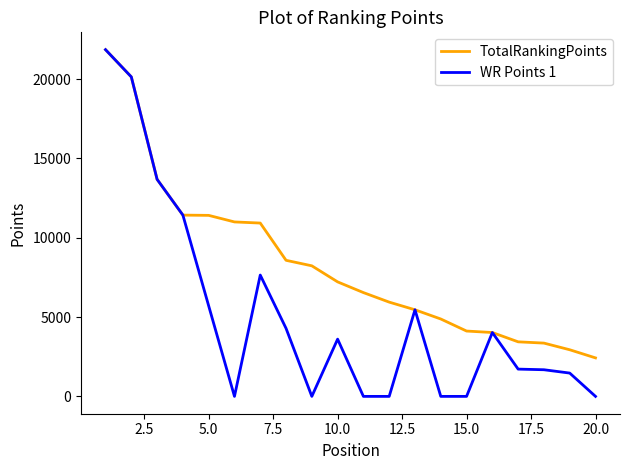

How many categories are shown in the chart?

20